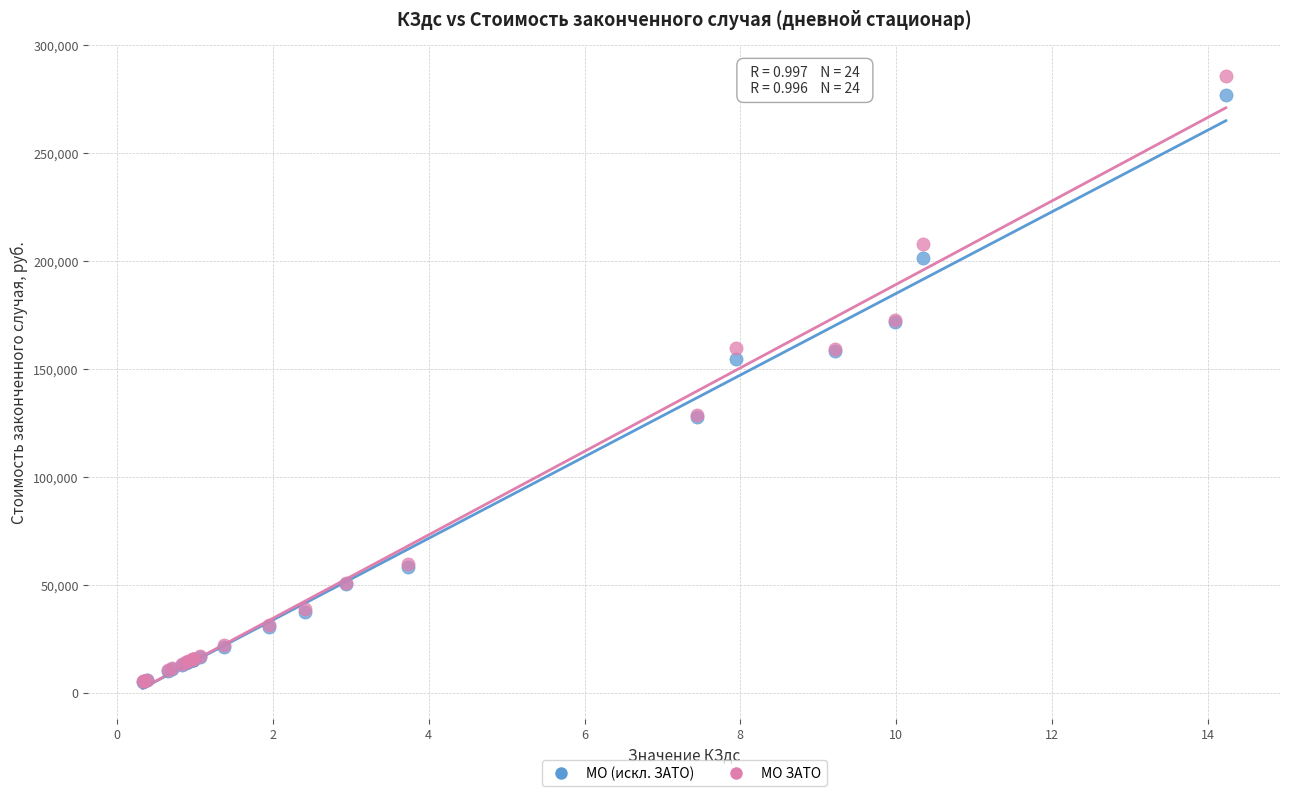

In the МО ЗАТО series, what Y value is closest to 145585?

159287.9